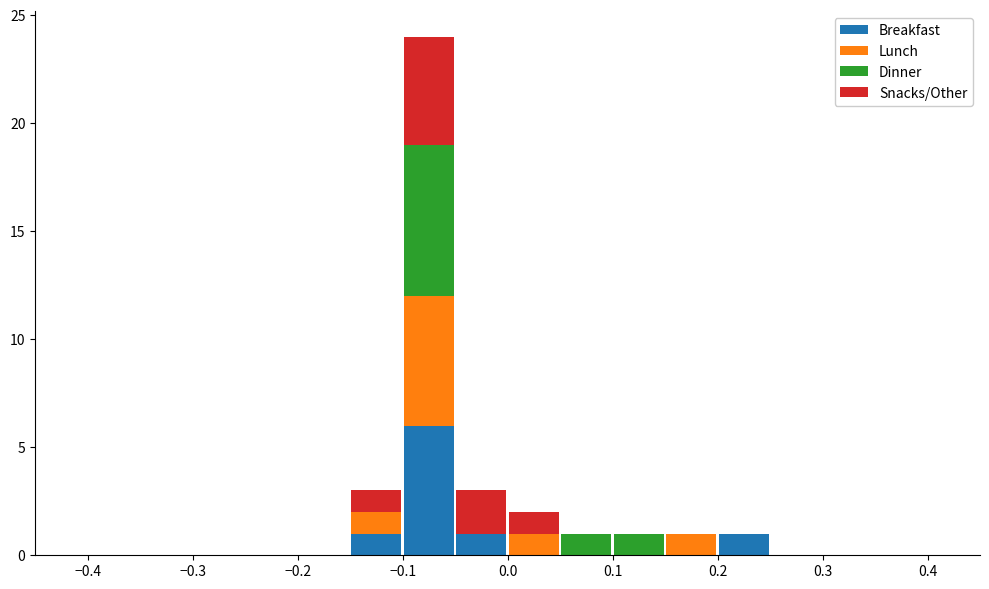

Reading left to right, transcribe this chart: for each stacked bar, give the range it covers on the x-axis and its total height. The values are not printed on the chart, so give them approximately, as read against the axis.

-0.40 to -0.35: 0
-0.35 to -0.30: 0
-0.30 to -0.25: 0
-0.25 to -0.20: 0
-0.20 to -0.15: 0
-0.15 to -0.10: 3
-0.10 to -0.05: 24
-0.05 to 0.00: 3
0.00 to 0.05: 2
0.05 to 0.10: 1
0.10 to 0.15: 1
0.15 to 0.20: 1
0.20 to 0.25: 1
0.25 to 0.30: 0
0.30 to 0.35: 0
0.35 to 0.40: 0